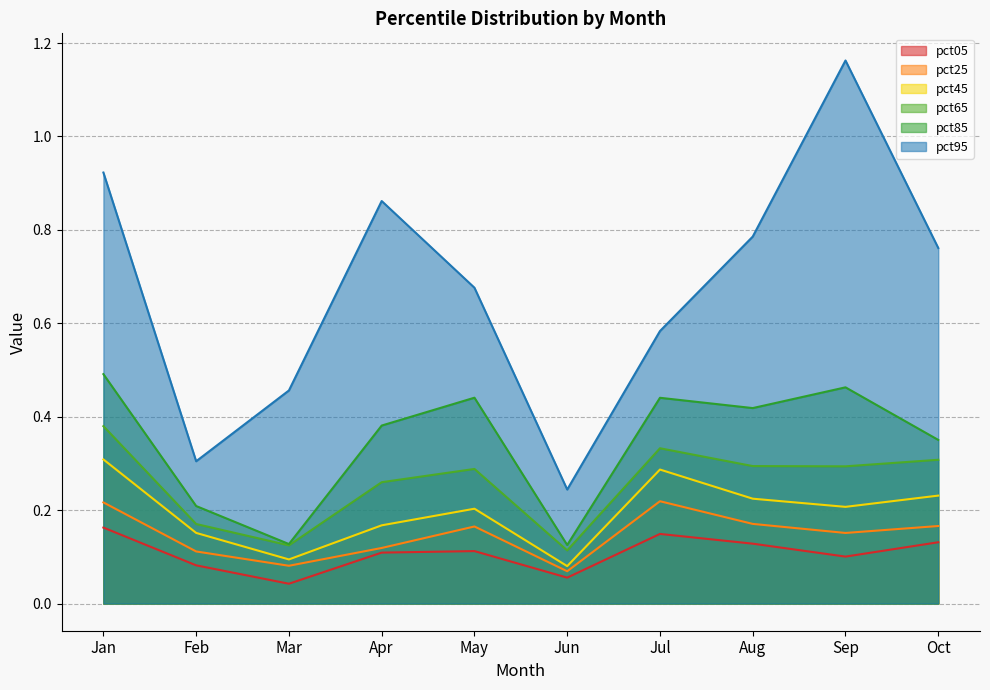

What is the total value across all series at May?

1.9